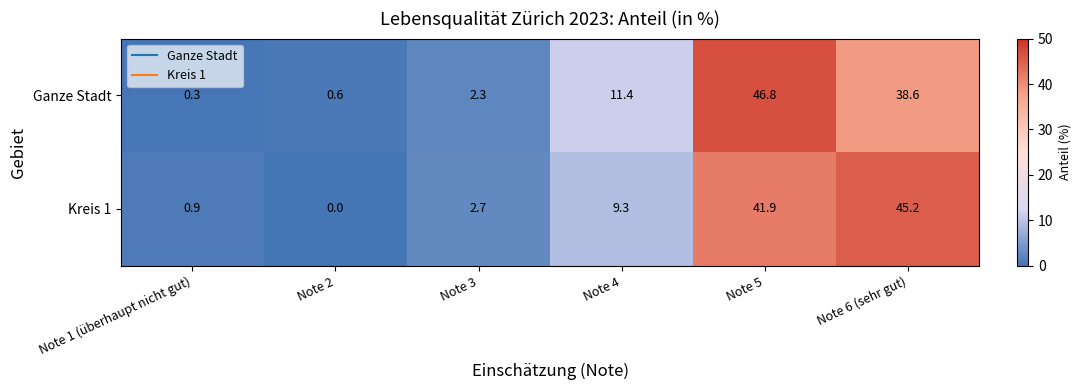

Reading right to left, extract all data points from this chart.

Ganze Stadt: 38.6	46.8	11.4	2.3	0.6	0.3
Kreis 1: 45.2	41.9	9.3	2.7	0.0	0.9